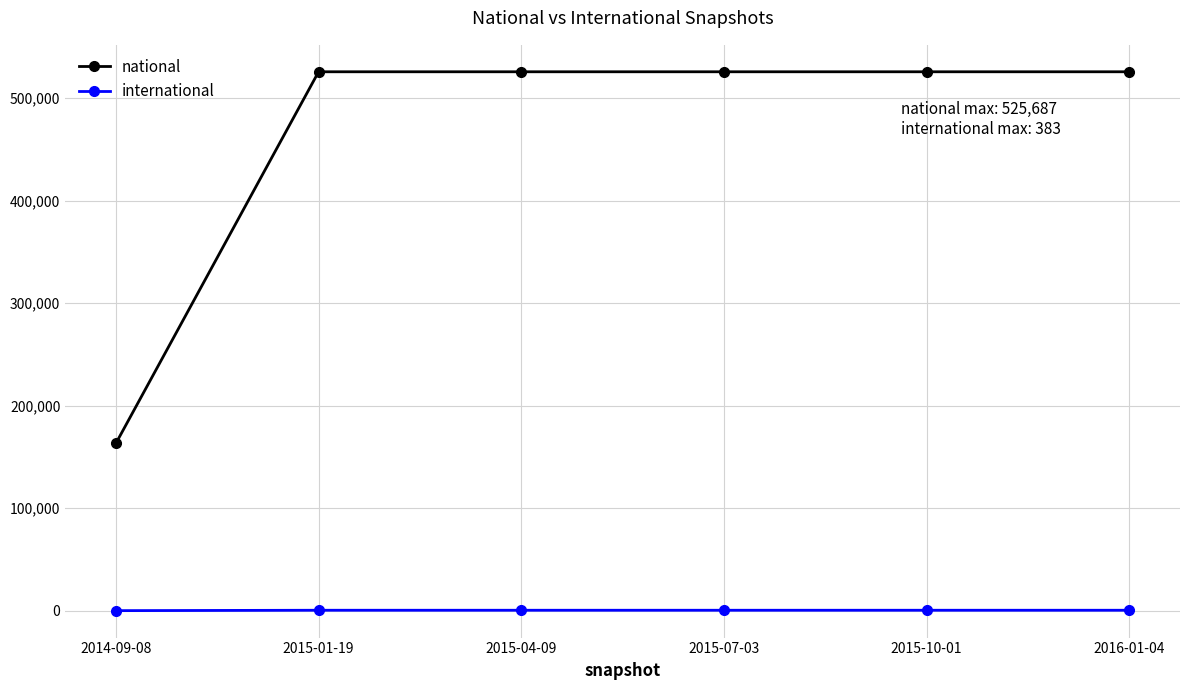

What is the spread (max minus min) of values at 2015-10-01?

525304